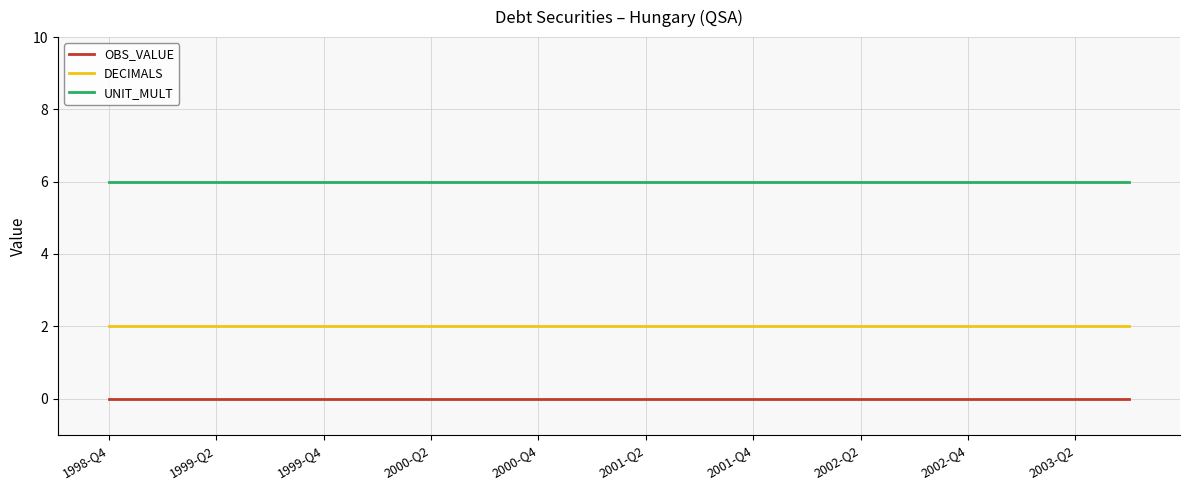

Rank the series by their average value, from highest to lowest.

UNIT_MULT, DECIMALS, OBS_VALUE